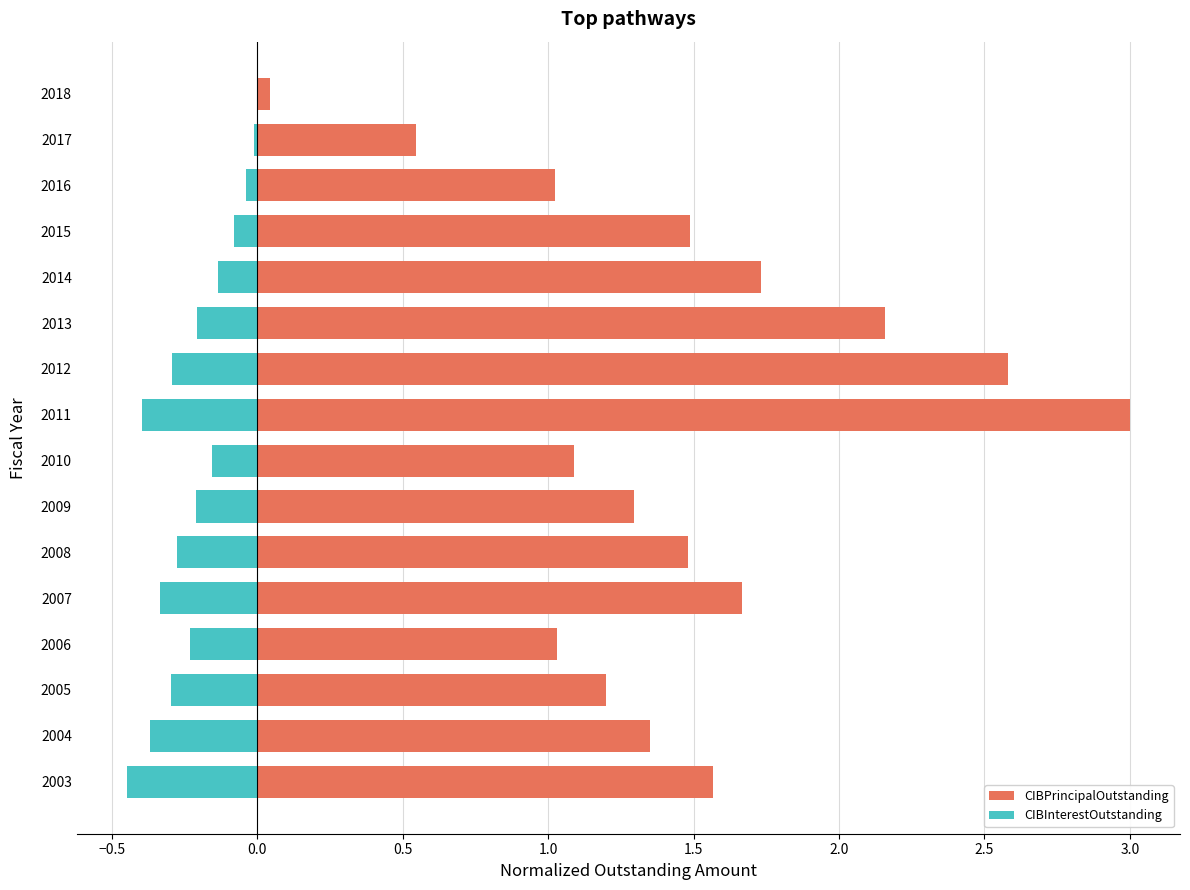

Is it true that CIBPrincipalOutstanding equals 0.5 at 2016?

False